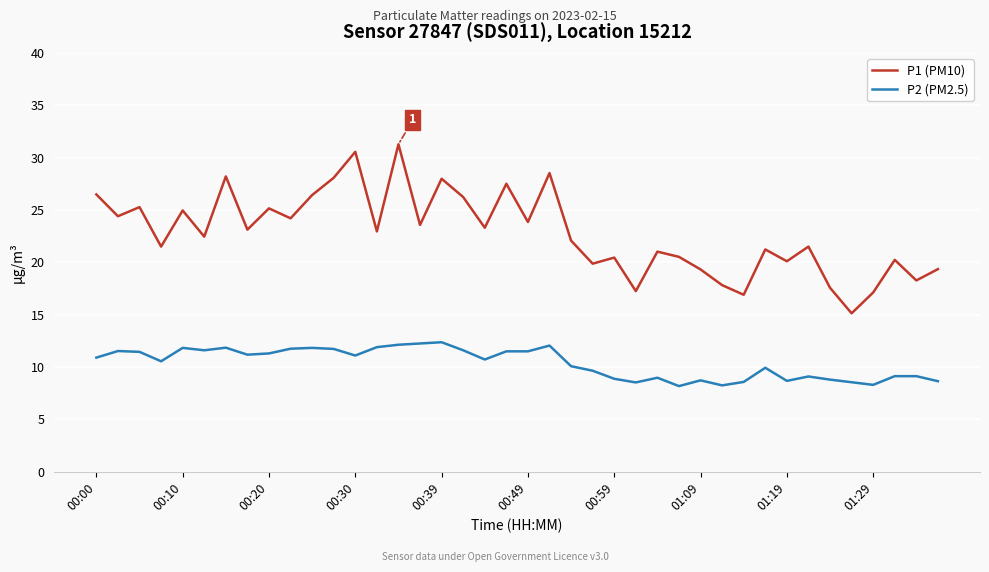

List the series in order of their peak value, highest first.

P1 (PM10), P2 (PM2.5)